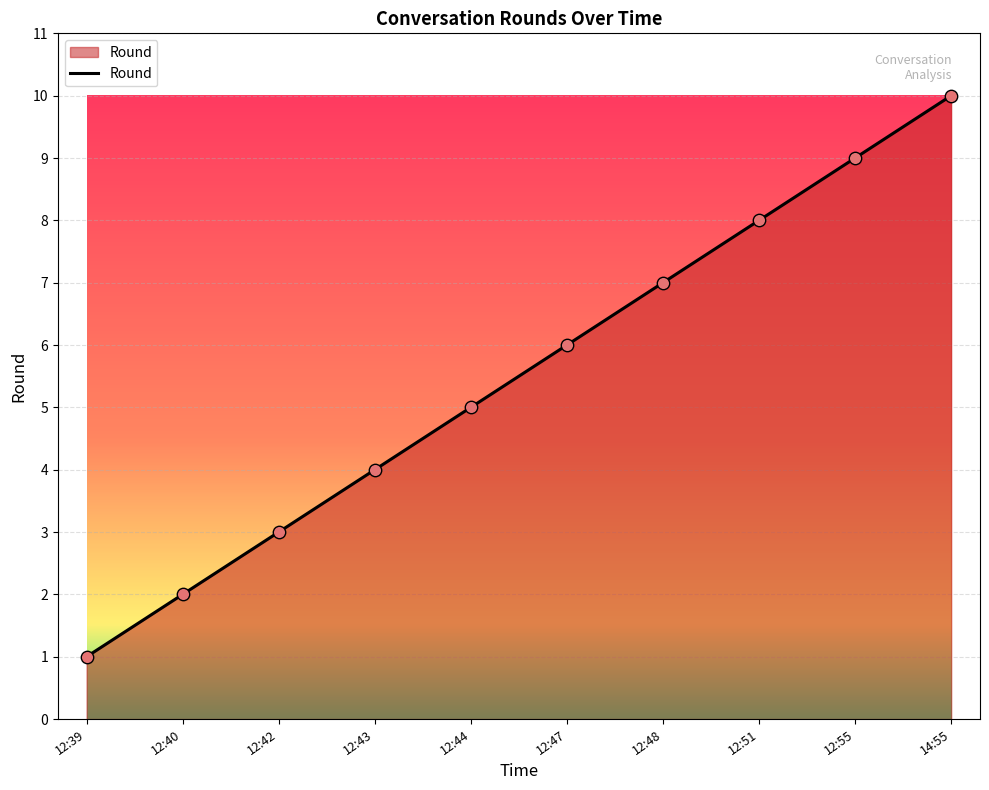

Between 12:47 and 12:44, which is larger?

12:47